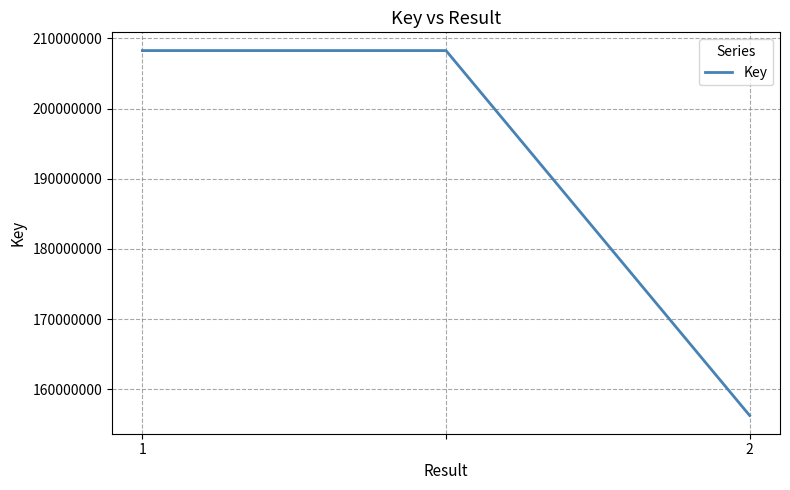

Reading left to right, transcribe all the data shown in this chart.

208259167	208259167	156264989